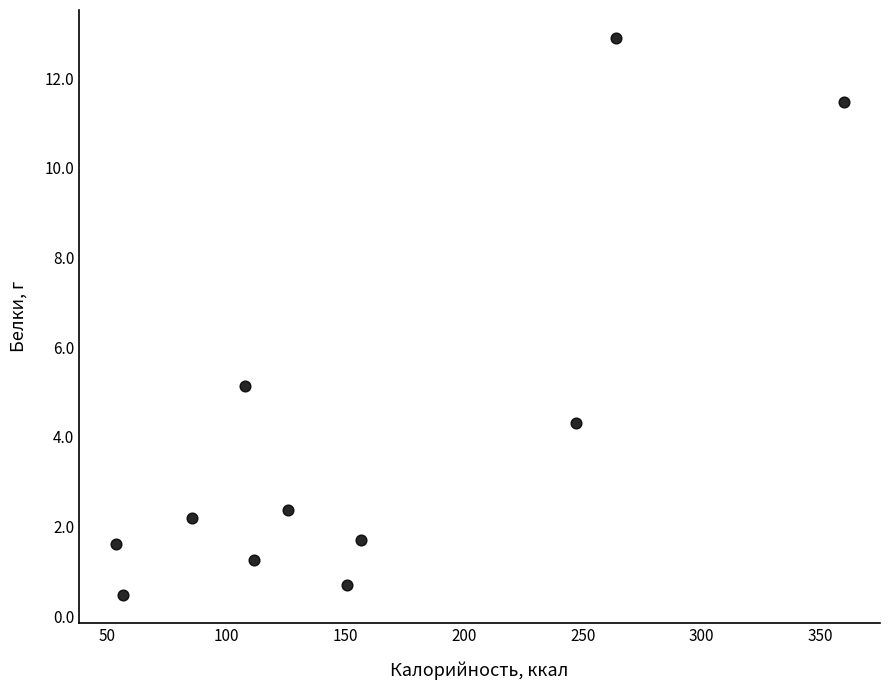

What is the average Y value?

4.0